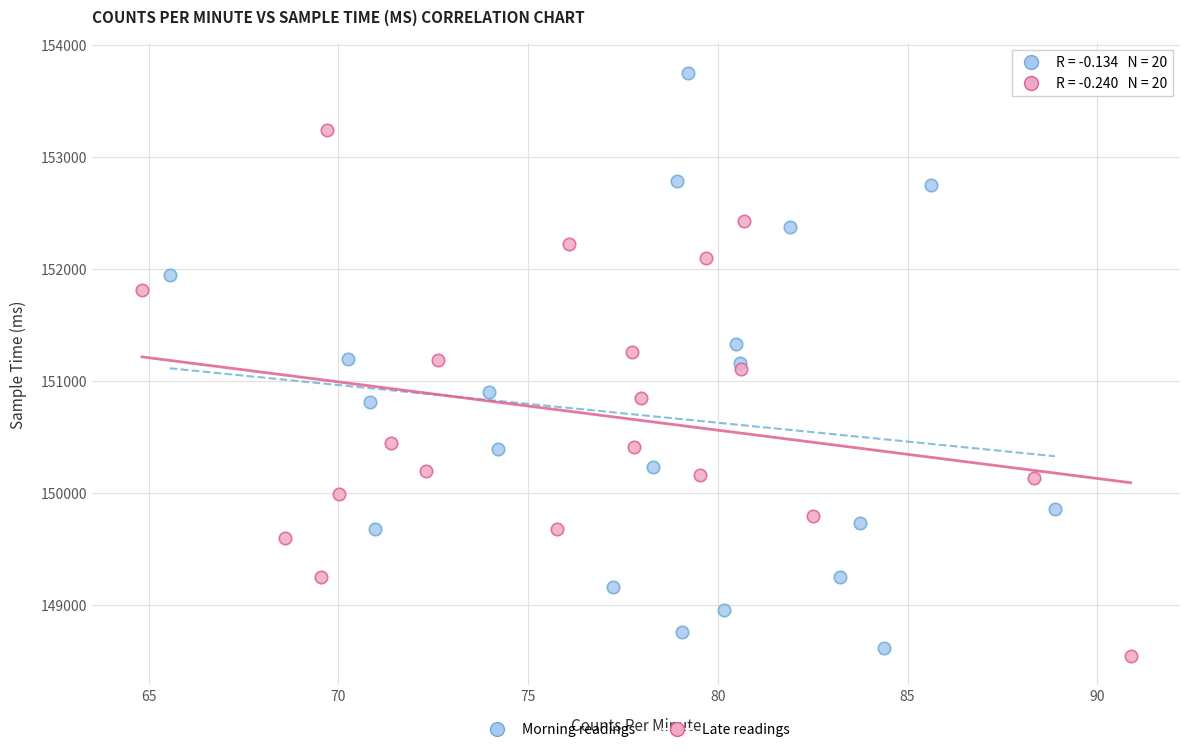

Which series reaches the maximum Y coordinate?

Morning readings